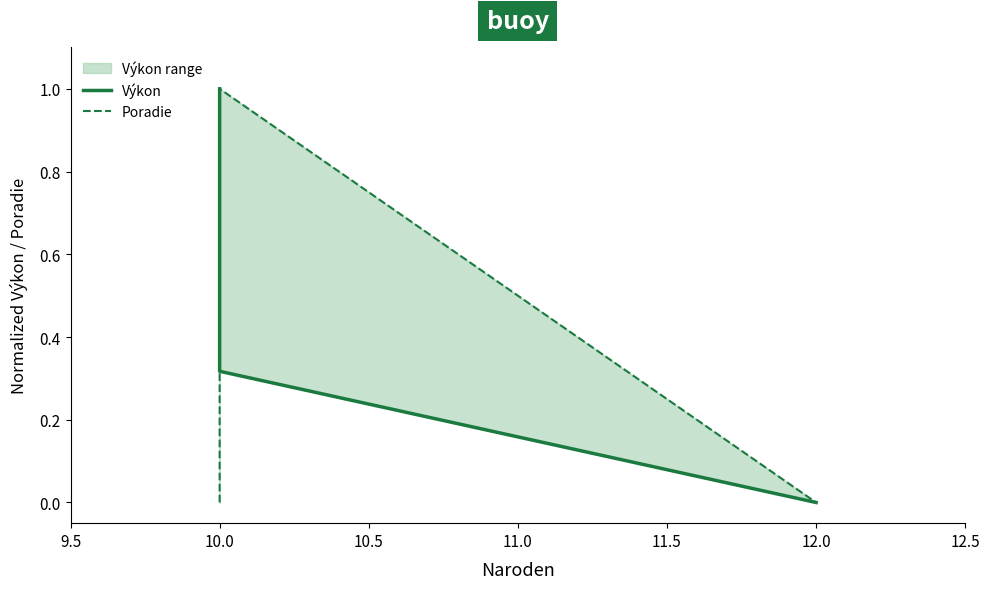

List the series in order of their overall mean, highest first.

Výkon, Poradie